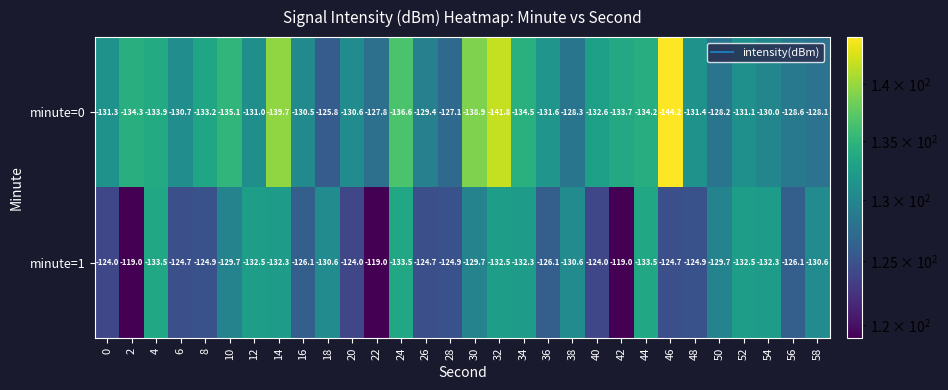

Which series has the largest range (max minus min)?

minute=0